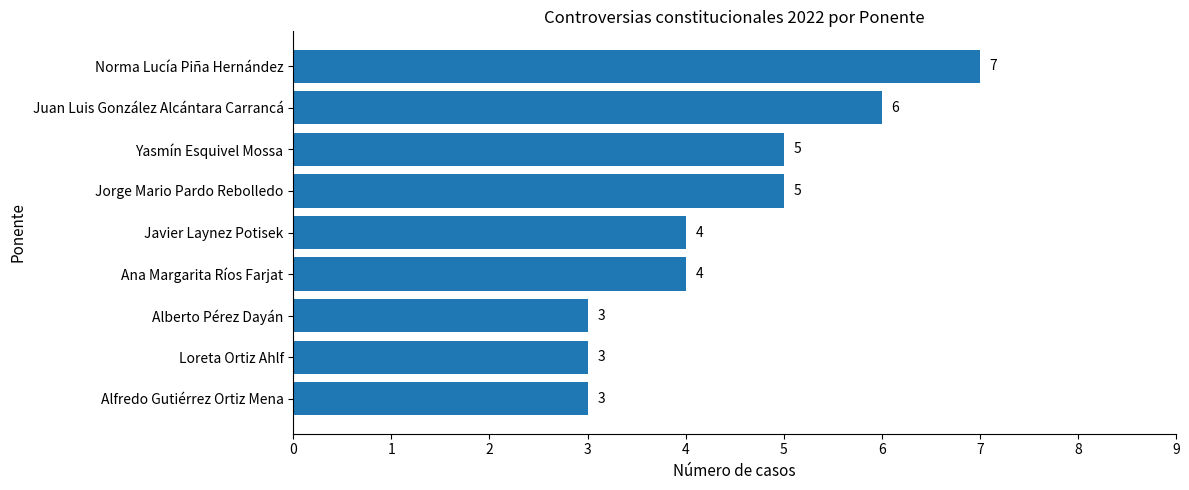

Are the bars grouped side by side (vs. stacked)?

No